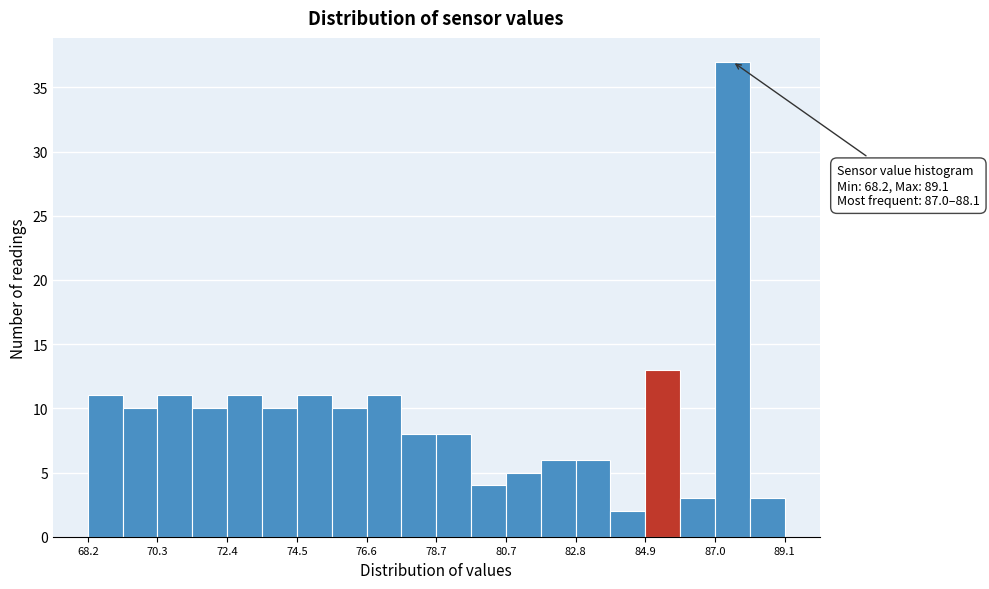

Read against the x-axis, roughly where is the centre of the tallest bar?

87.5